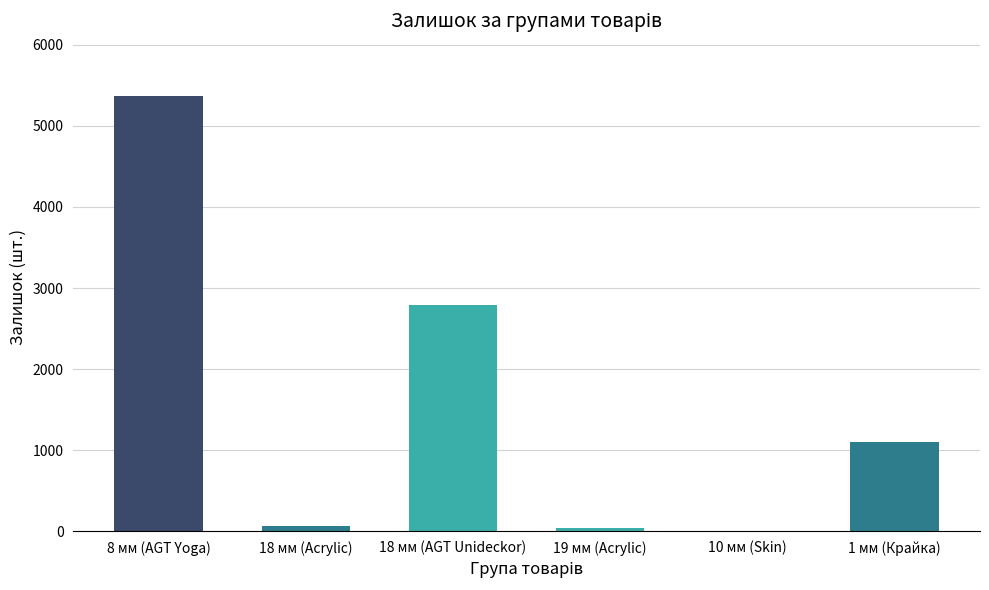

Is it true that the value at 1 мм (Крайка) is 1951?

False